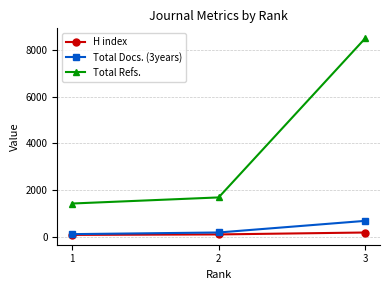

The value of Total Docs. (3years) at 2 is 179. True or false?

True